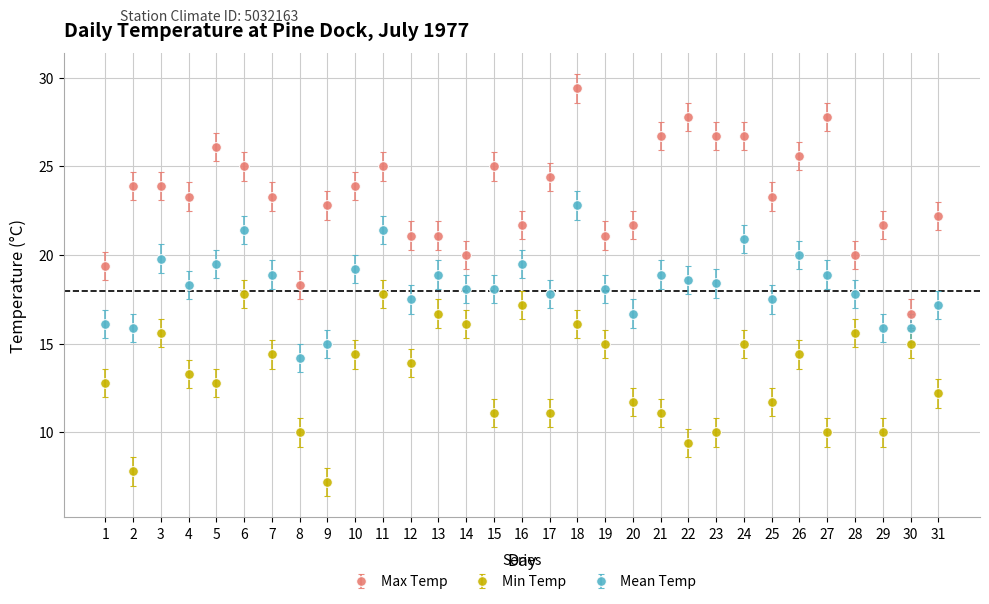

Which series has the largest range (max minus min)?

Max Temp